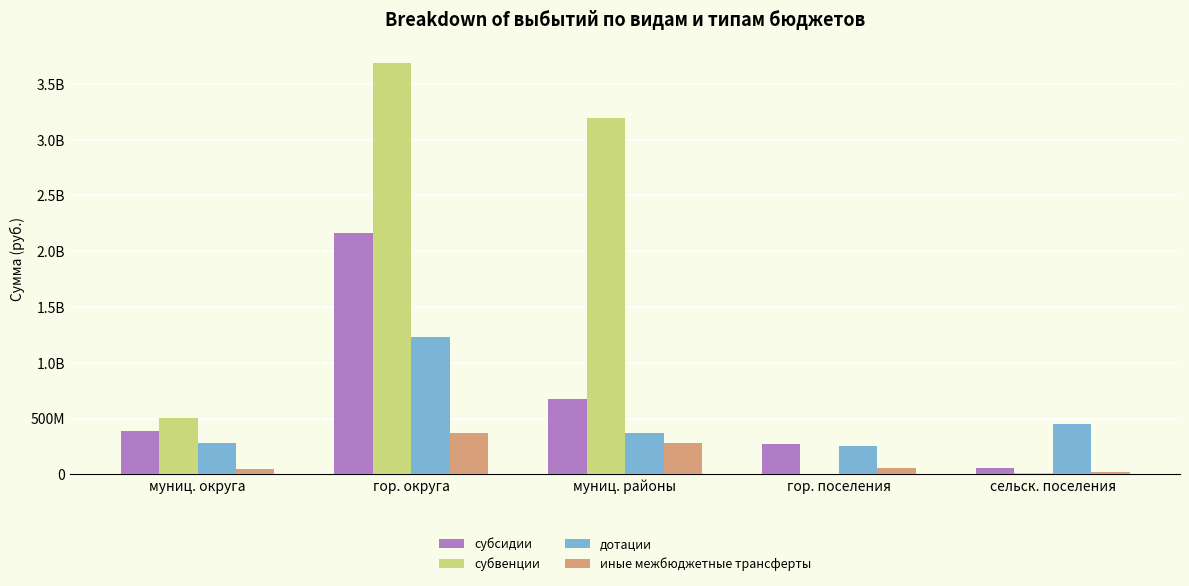

Which label corresponds to the largest value in the chart?

гор. округа